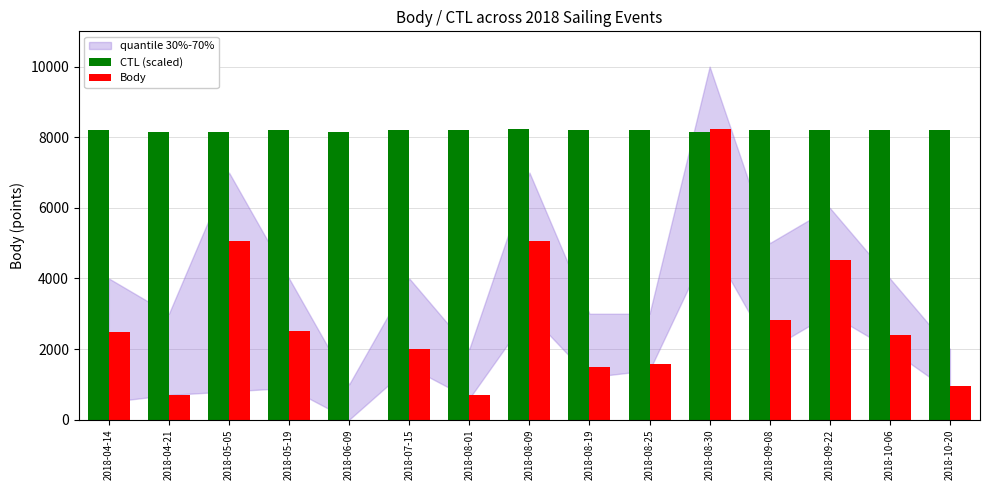

At which category is the sum across all series the highest?

2018-08-30